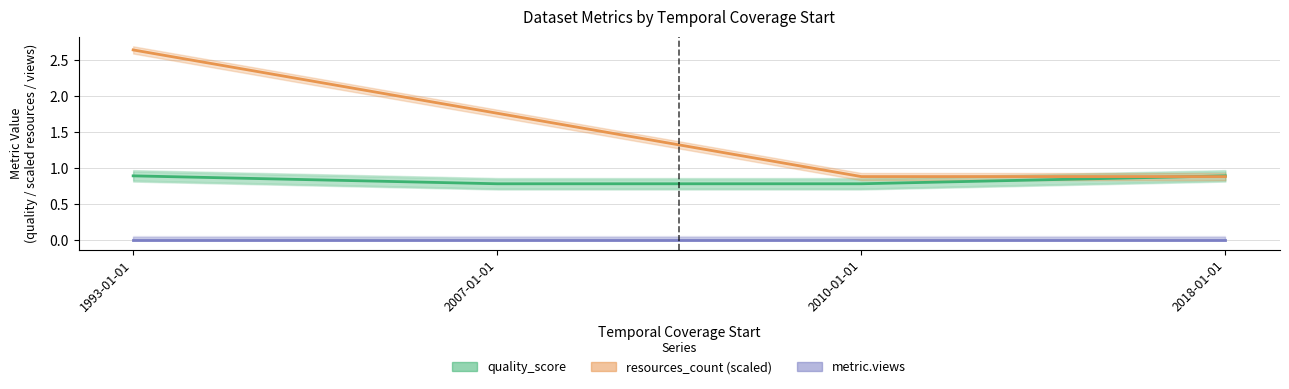

Between 2007-01-01 and 2018-01-01, which series saw the biggest shift?

resources_count (scaled)